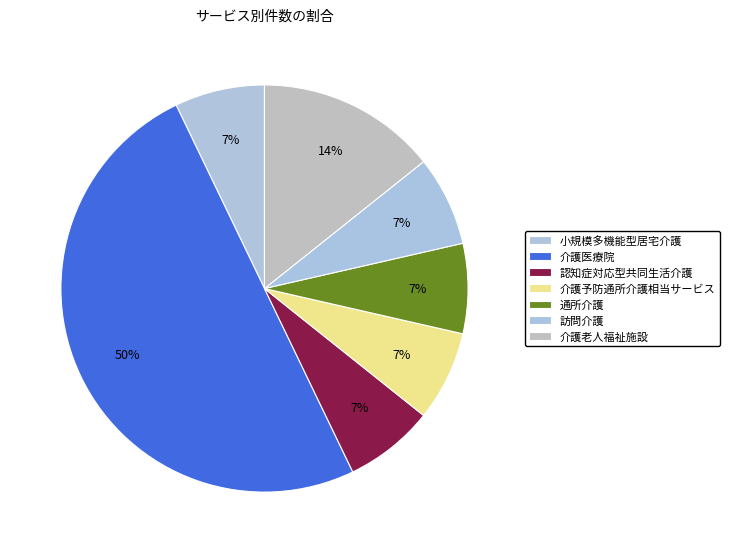

Does 訪問介護 account for over 50% of the chart?

No